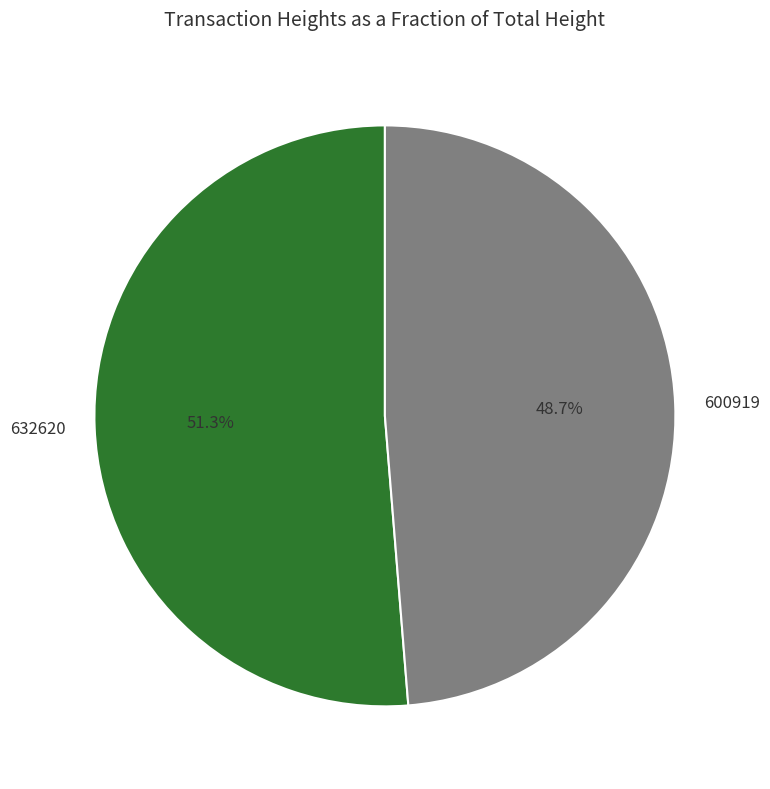

What percentage is the 632620 slice, to the nearest percent?

51%